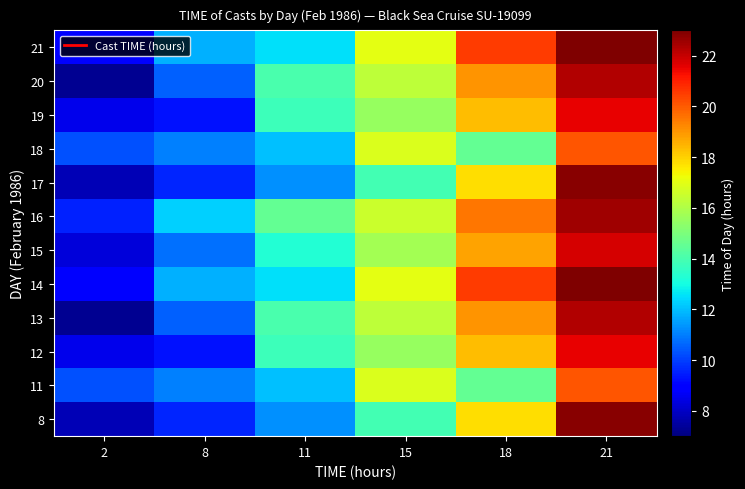

What is the sum of the 19 values at 2 and 21?

30.0